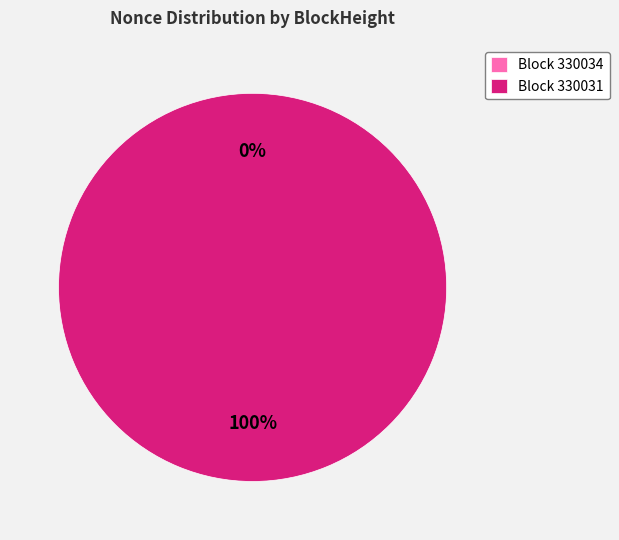

How much of the chart is everything except 330034?

100.0%